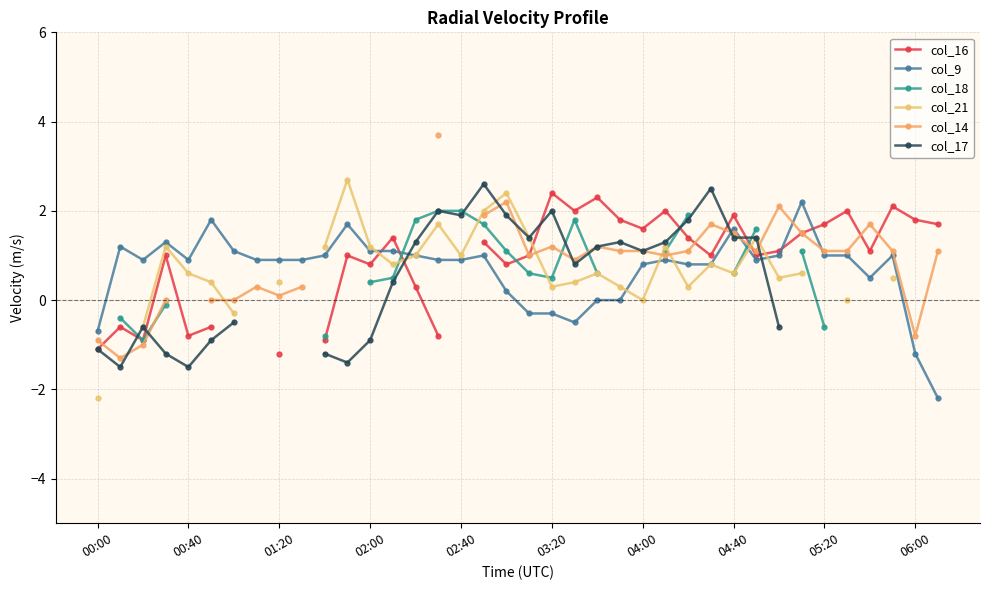

True or false: col_9 has more than 2 interior local peaks.

True